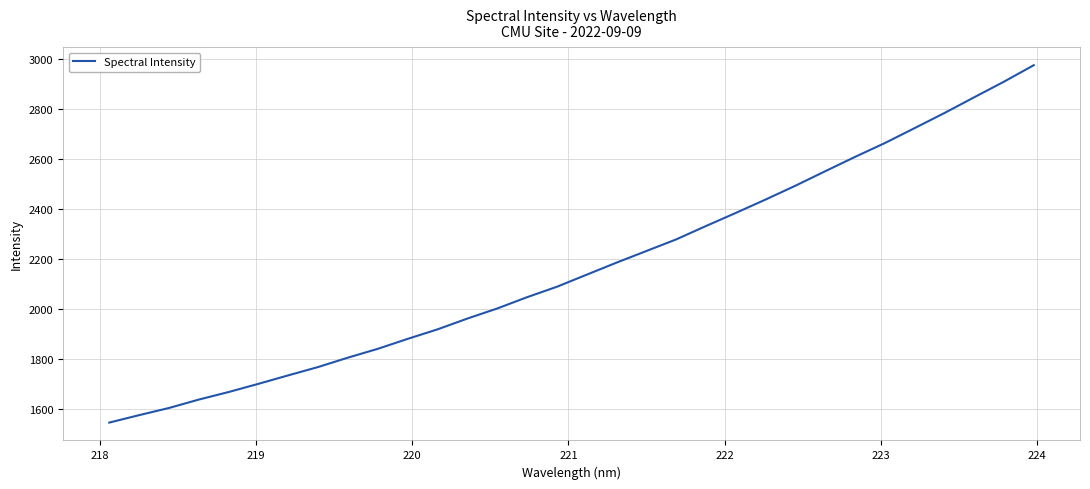

What is the maximum value shown in the chart?

2973.4